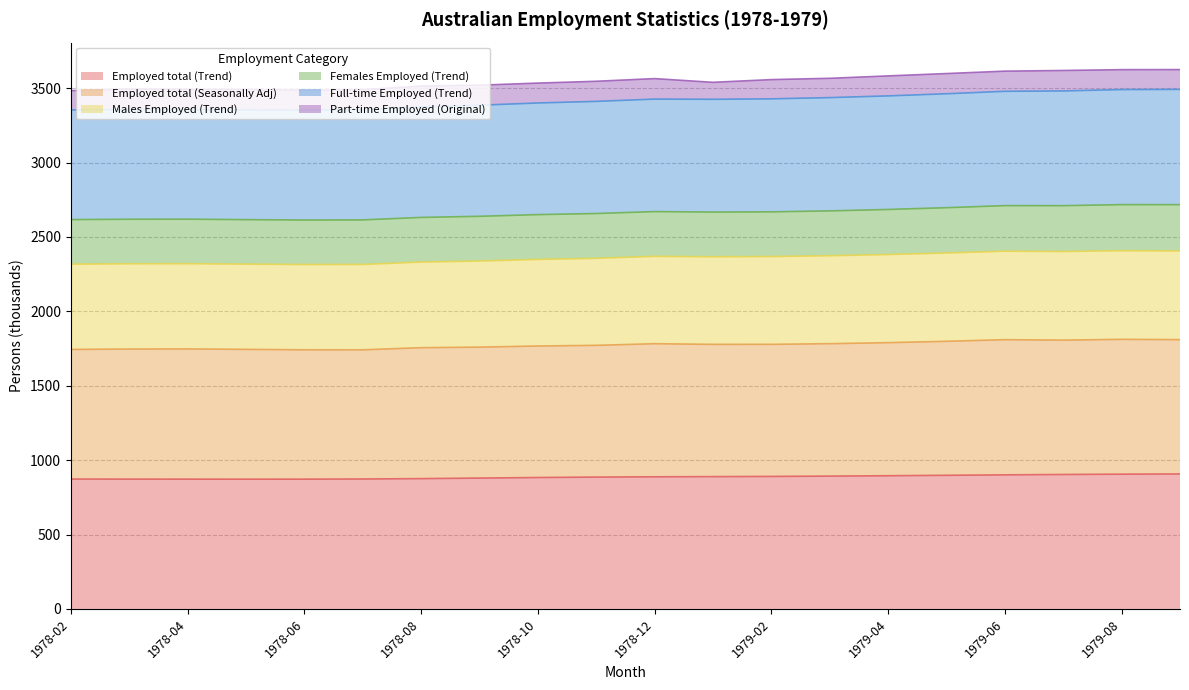

At how many categories does at least one series exceed 1790?

20